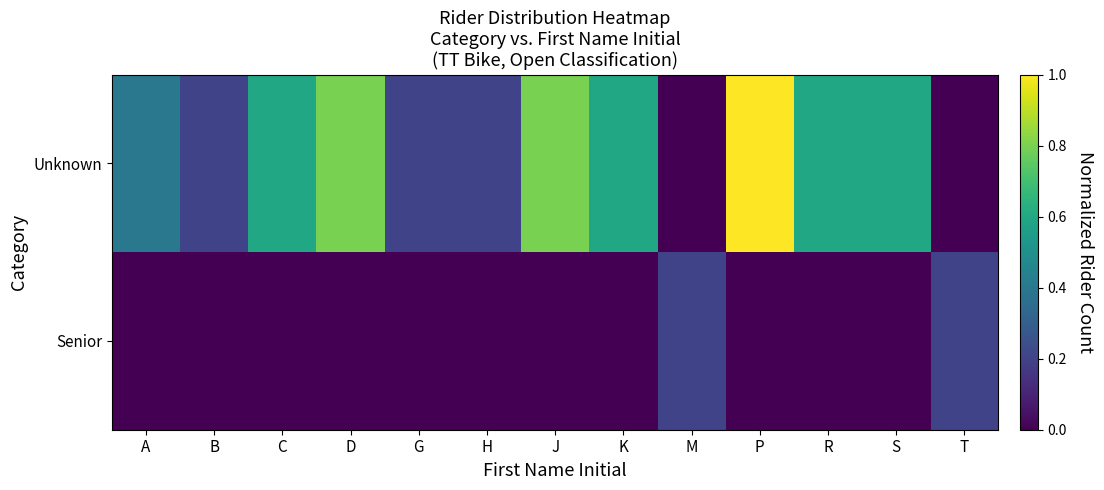

Between K and S, which is larger?

K